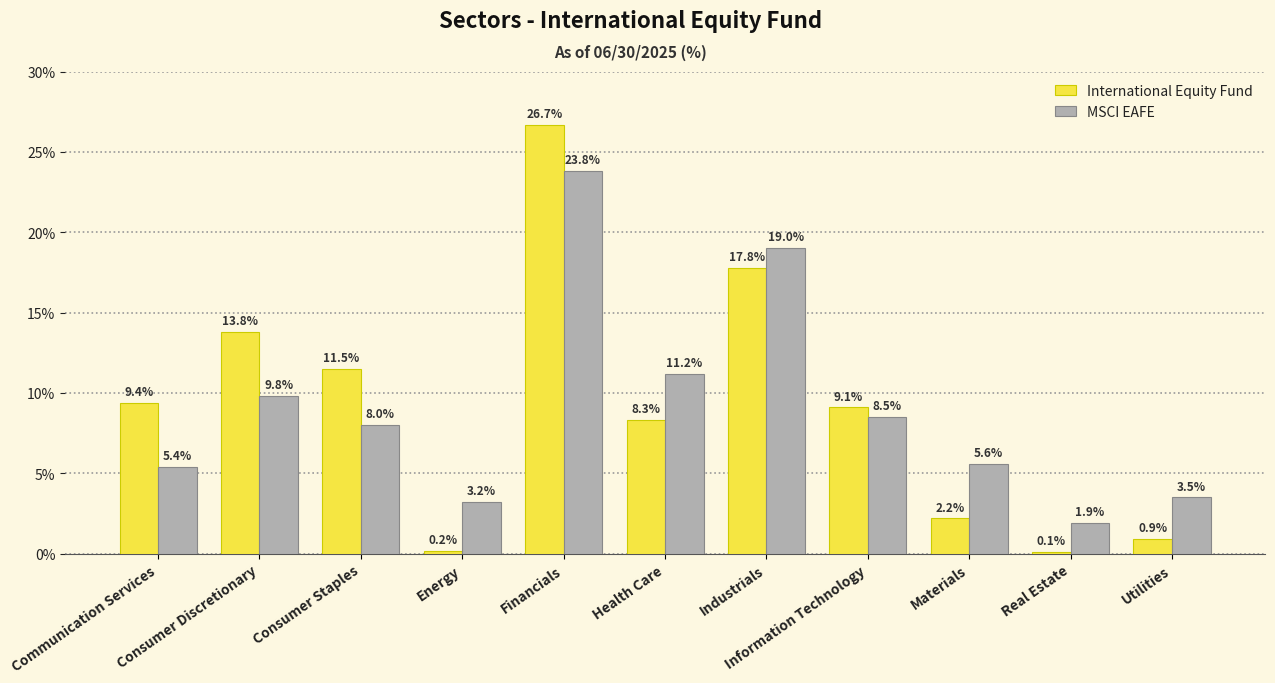

Is the value of International Equity Fund at Utilities greater than the value of MSCI EAFE at Consumer Staples?

No